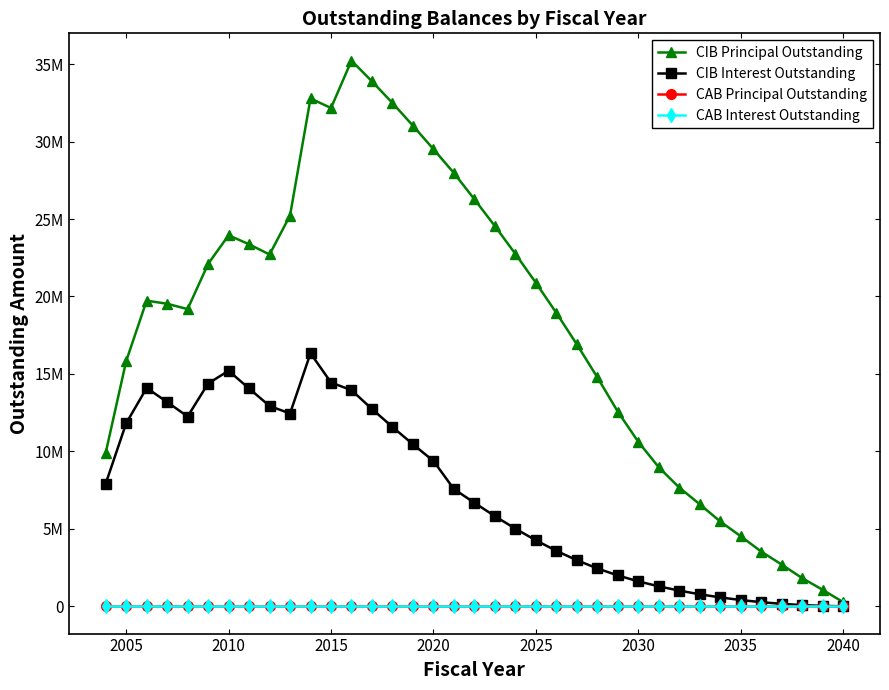

True or false: CIB Interest Outstanding and CAB Principal Outstanding cross at least once.

False